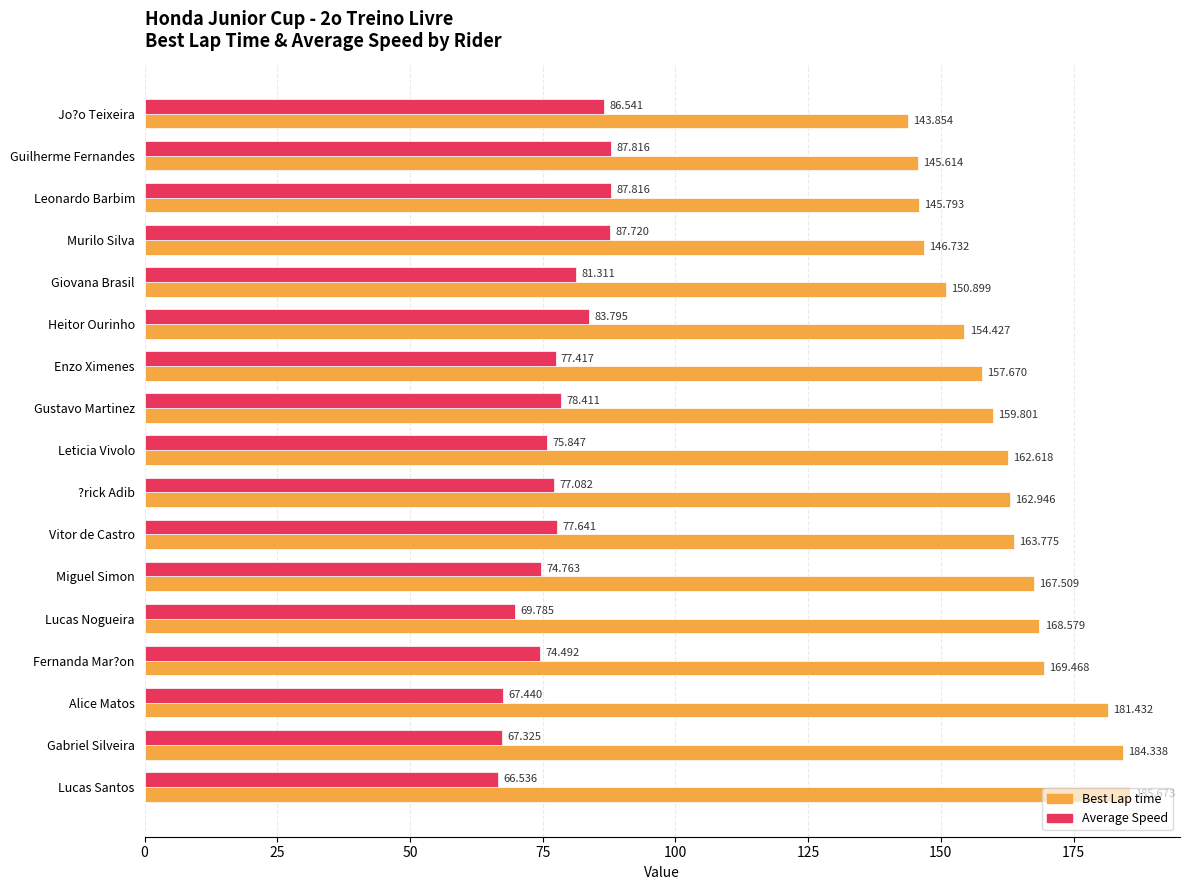

List the series in order of their peak value, lowest first.

Average Speed, Best Lap time